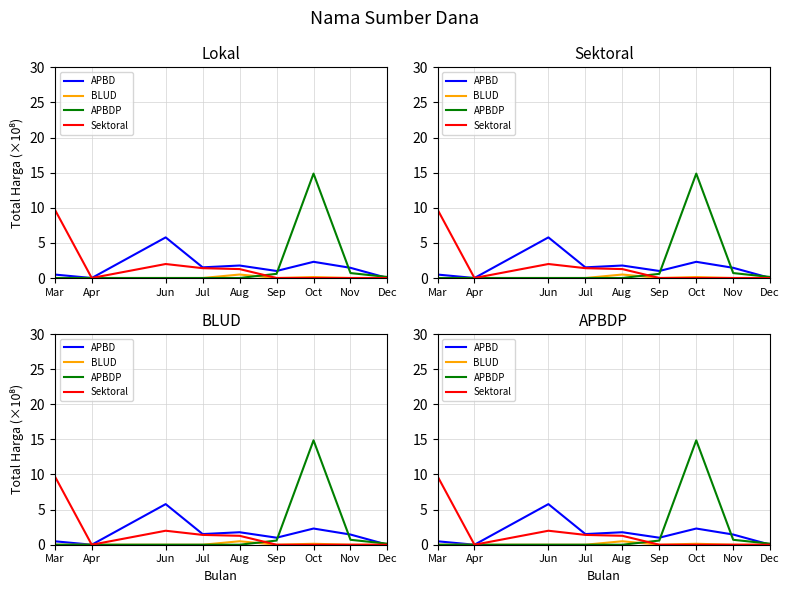

Between Jul and Aug, which series saw the biggest shift?

BLUD